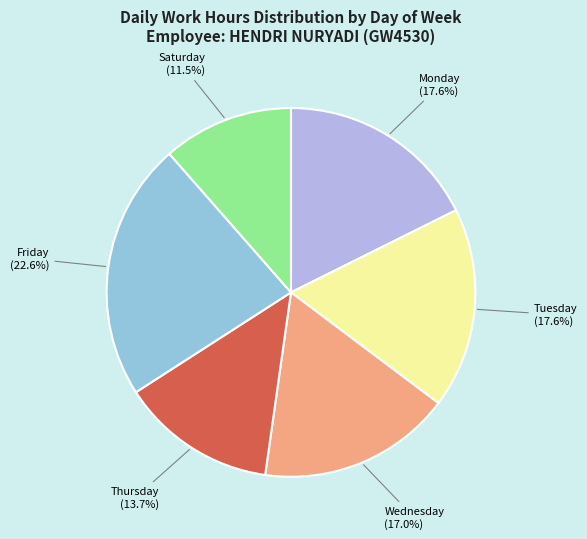

How many segments does this pie chart have?

6